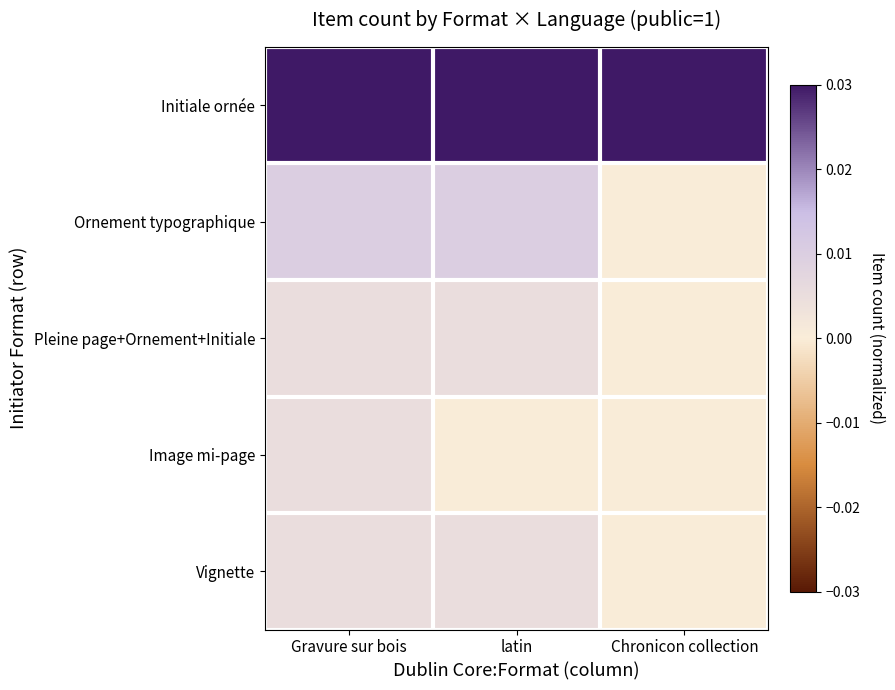

Count the number of categories in the chart.

3